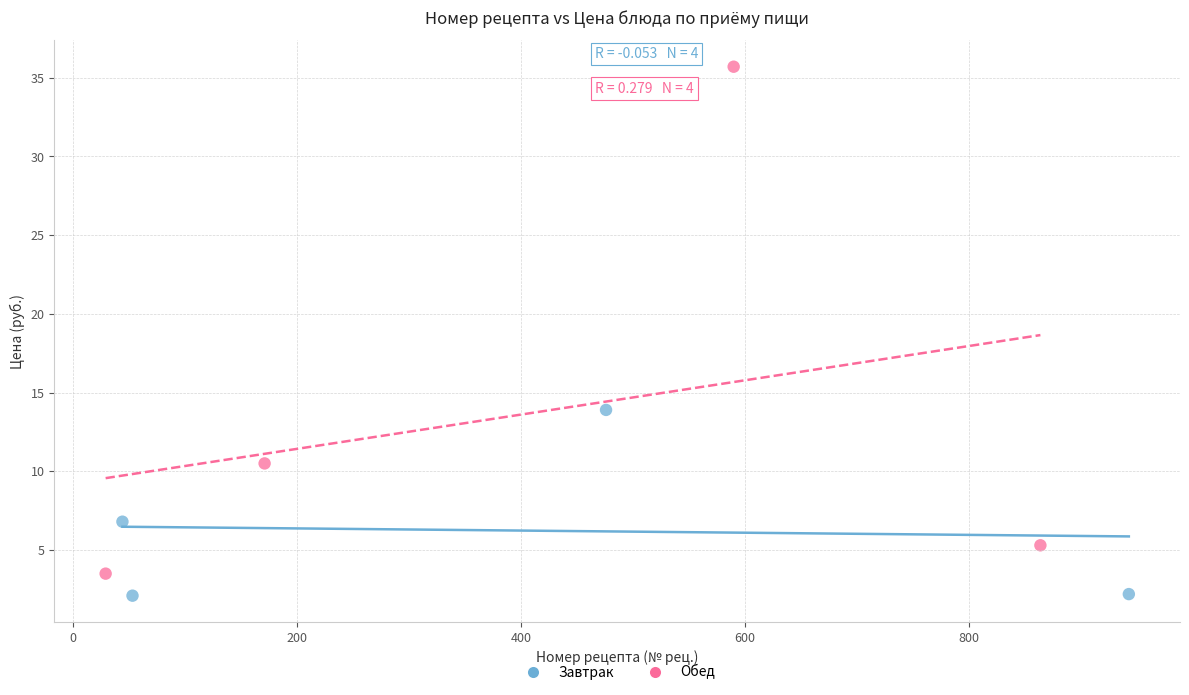

Which series has the largest Y range (max minus min)?

Обед